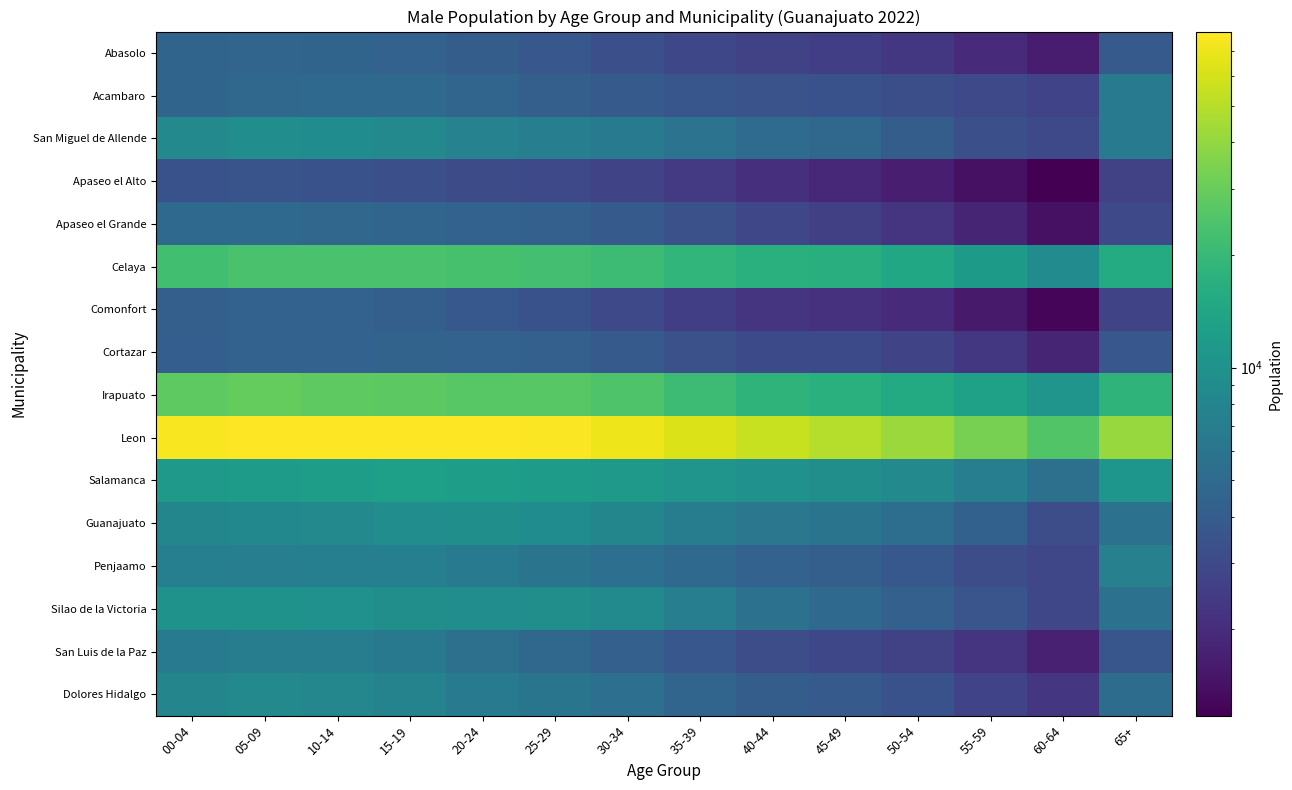

List the series in order of their peak value, lowest first.

Apaseo el Alto, Comonfort, Cortazar, Abasolo, Apaseo el Grande, Acambaro, San Luis de la Paz, Penjaamo, Dolores Hidalgo, San Miguel de Allende, Guanajuato, Silao de la Victoria, Salamanca, Celaya, Irapuato, Leon